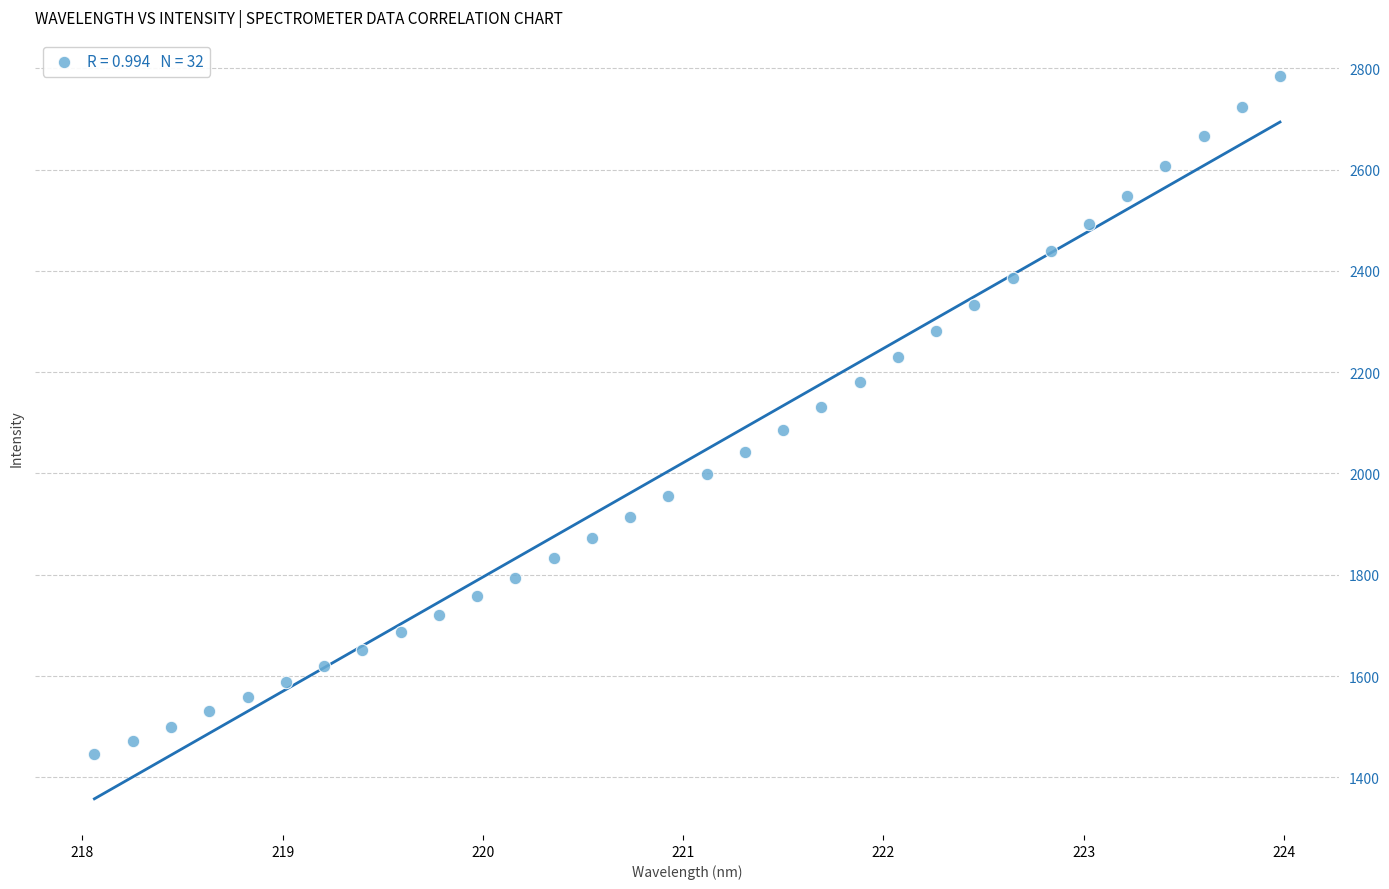

What is the range of Y values (max minus min)?

1338.4